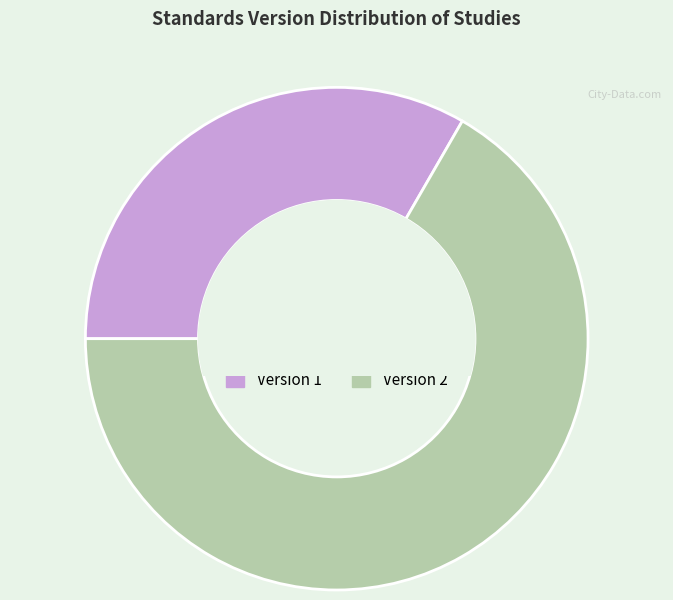

Rank the categories by value from highest to lowest.

Version 2, Version 1